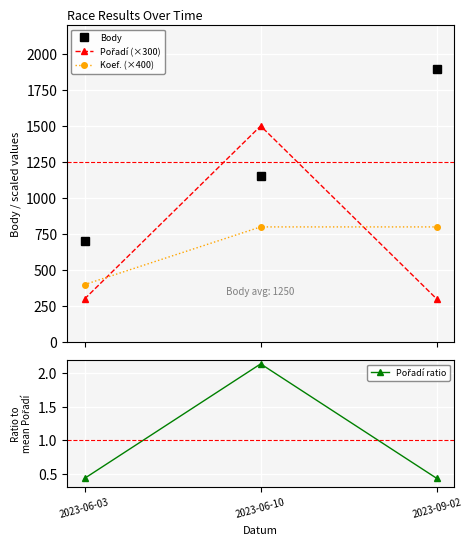

At 2023-09-02, list the series in order from largest to smallest.

Body, Koef. (×400), Pořadí (×300), Pořadí ratio